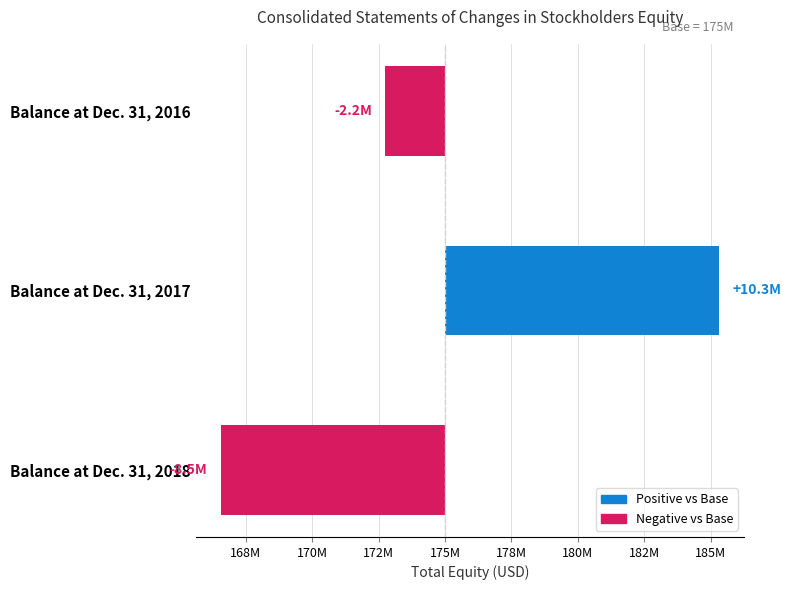

Reading left to right, what are all the values shown in this chart?

-2244614	10325364	-8450085